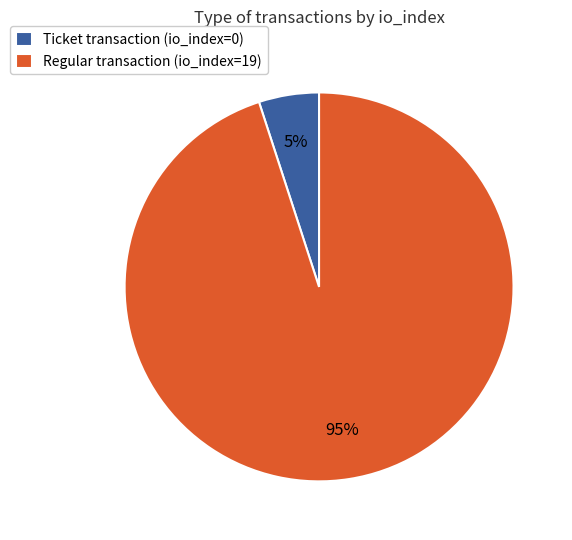

Which slice is the largest?

Regular transaction (io_index=19)